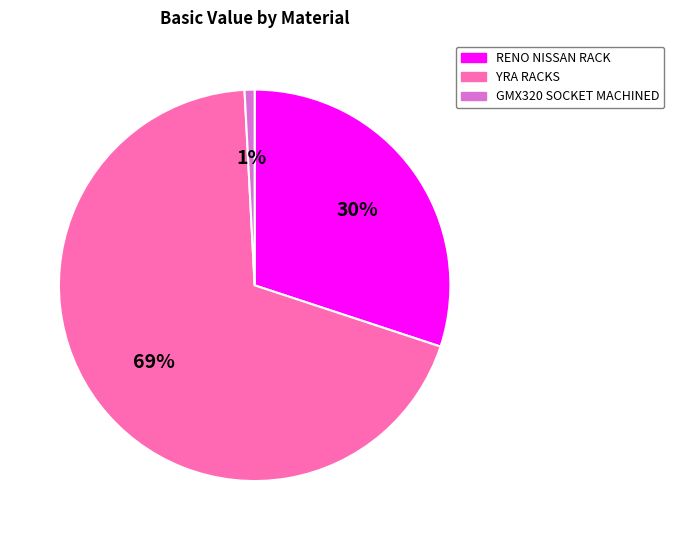

Is there any slice that represents more than half of the pie?

Yes